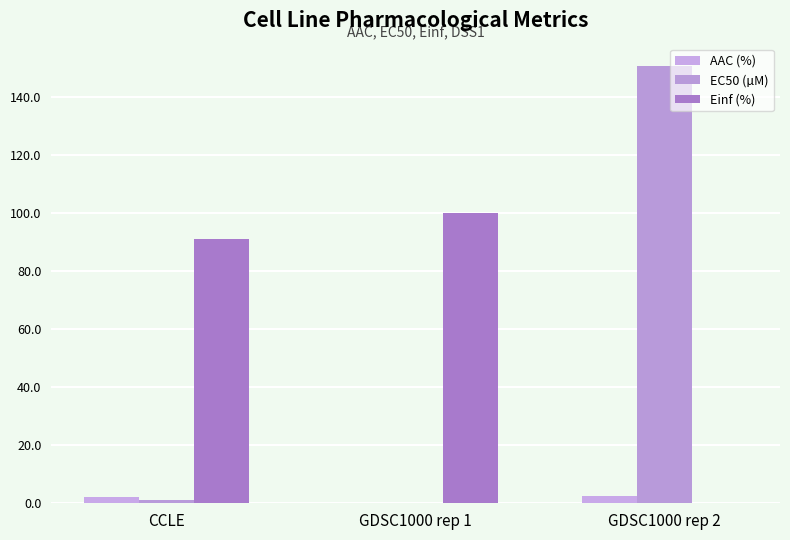

Between GDSC1000 rep 1 and GDSC1000 rep 2, which series saw the biggest shift?

EC50 (µM)